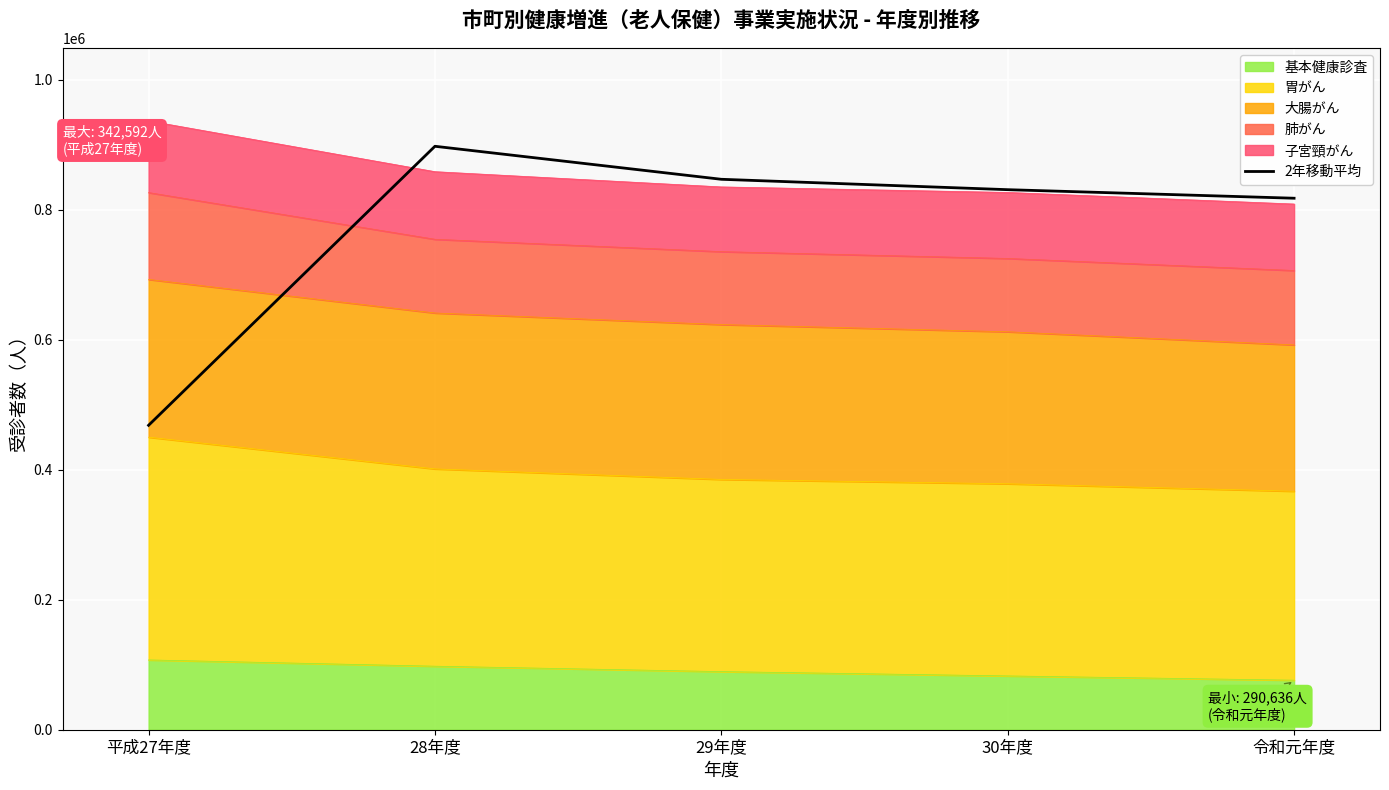

What position from the left is 28年度?

2